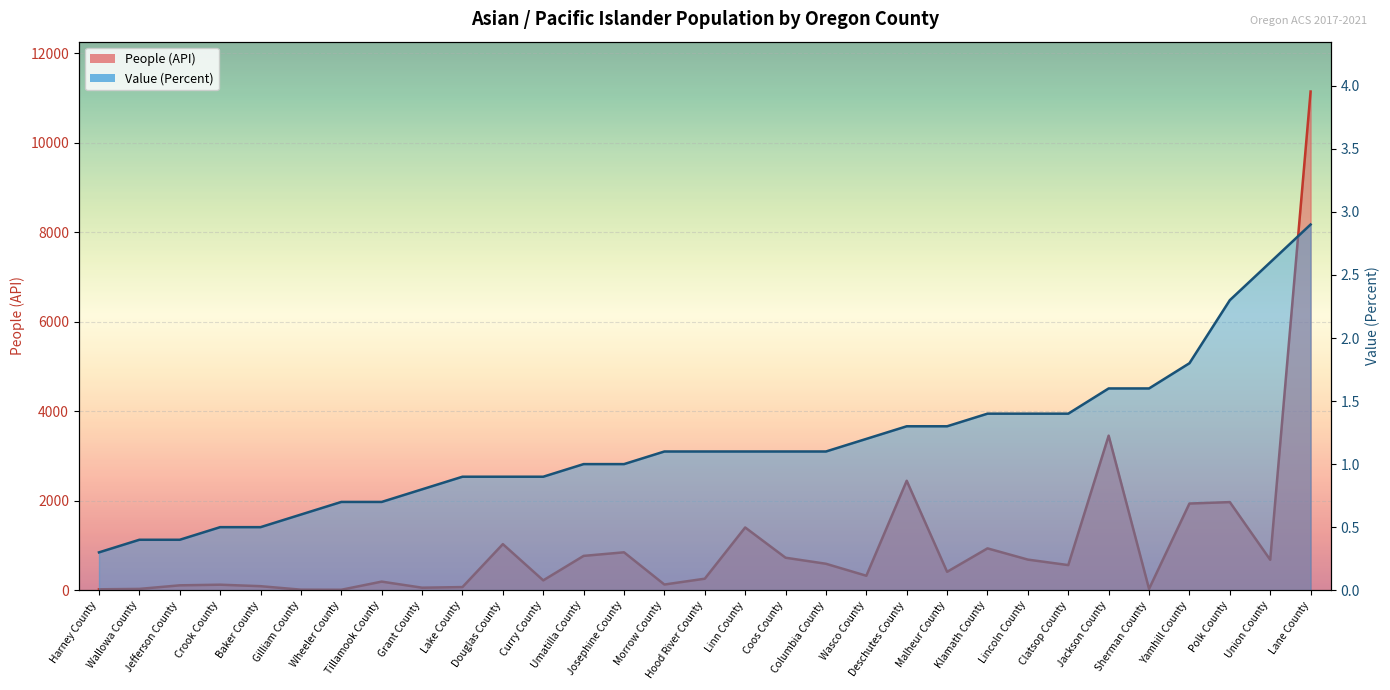

True or false: Value (Percent) has more than 0 interior local peaks.

False